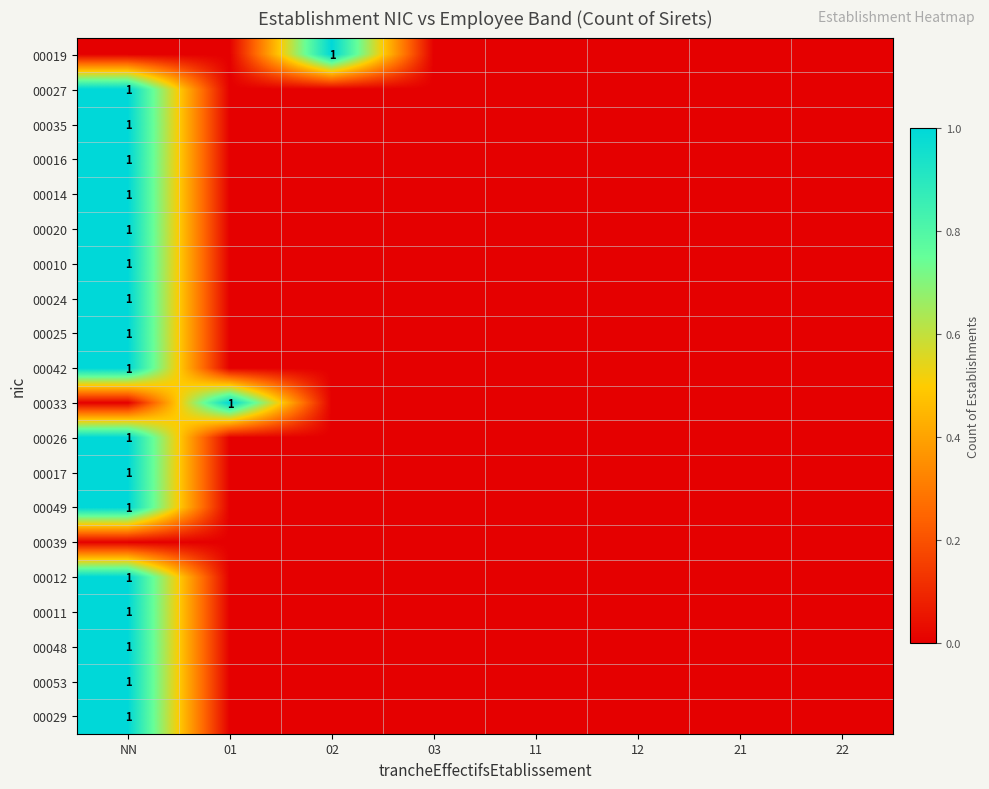

The 00025 series shows 0 at NN. True or false?

False